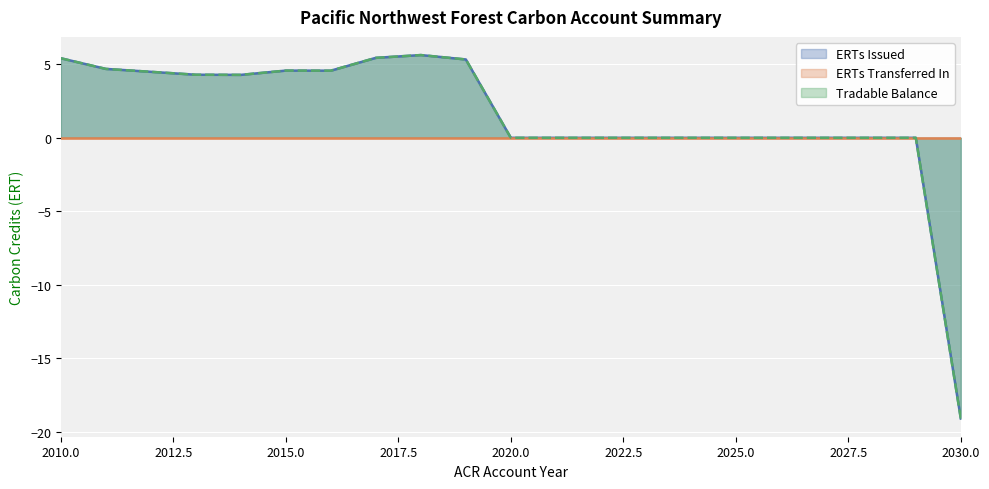

The value of ERTs Issued at 2028 is 7.7. True or false?

False